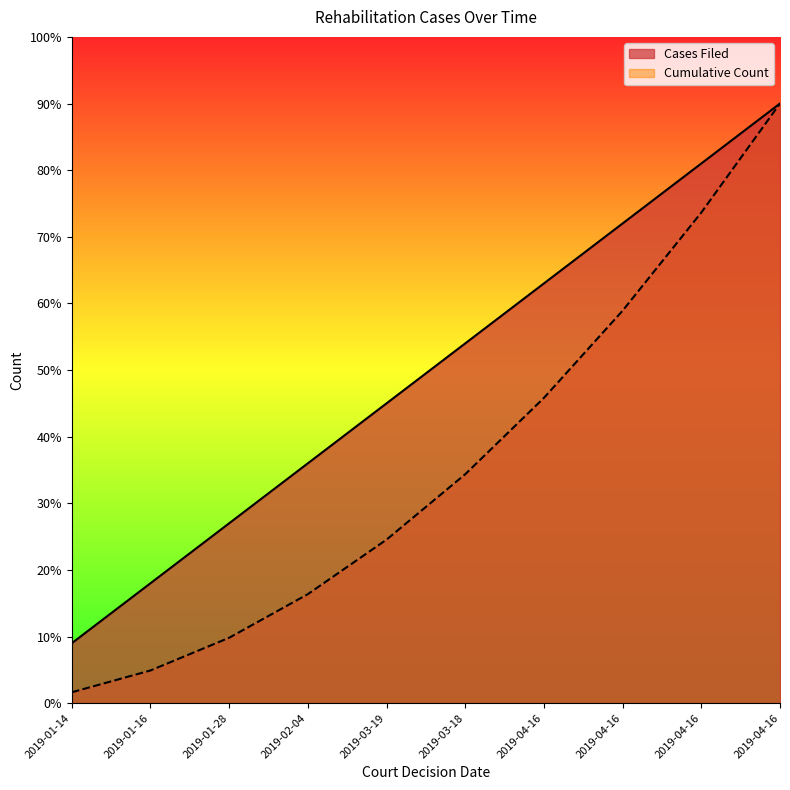

Rank the series by their maximum value, from lowest to highest.

Cases Filed, Cumulative Count